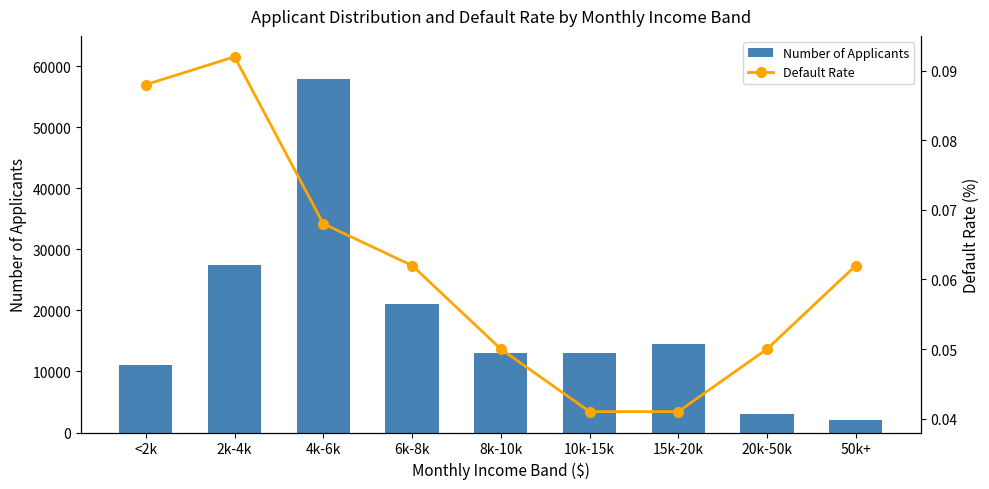

What is the label of the 6th bar from the left?

10k-15k